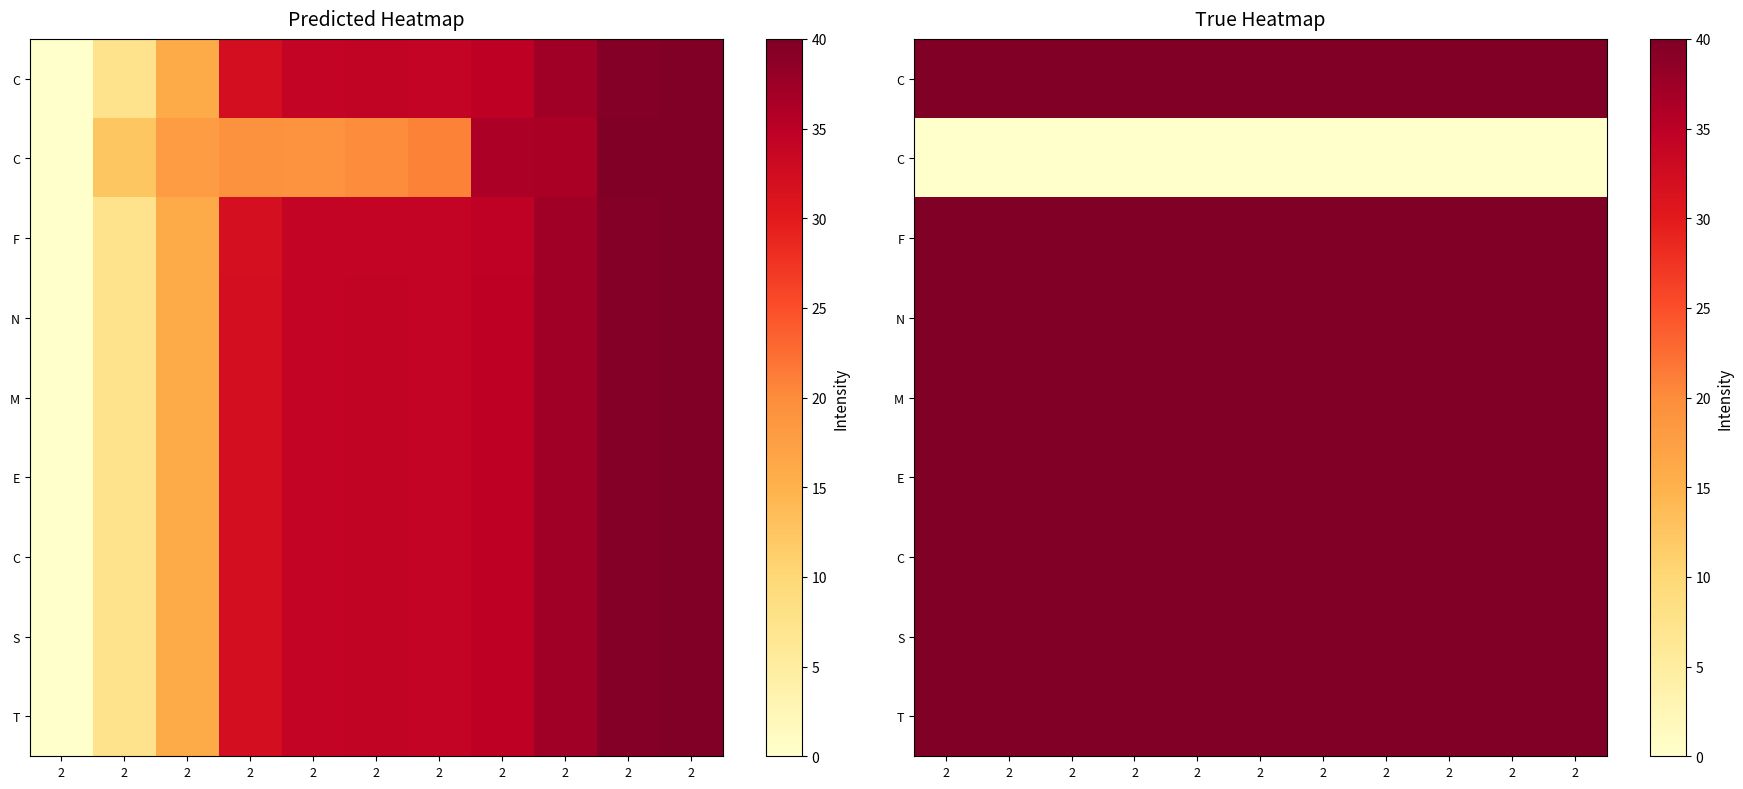

Count the number of data series in this chart.

9